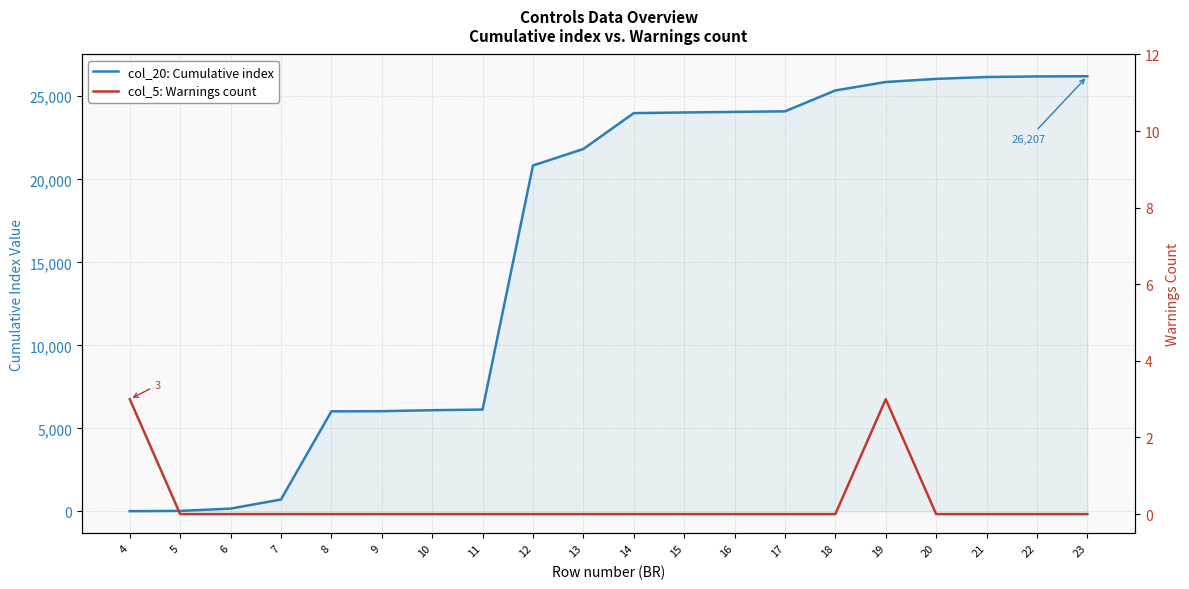

Between 23 and 17, which is larger?

23